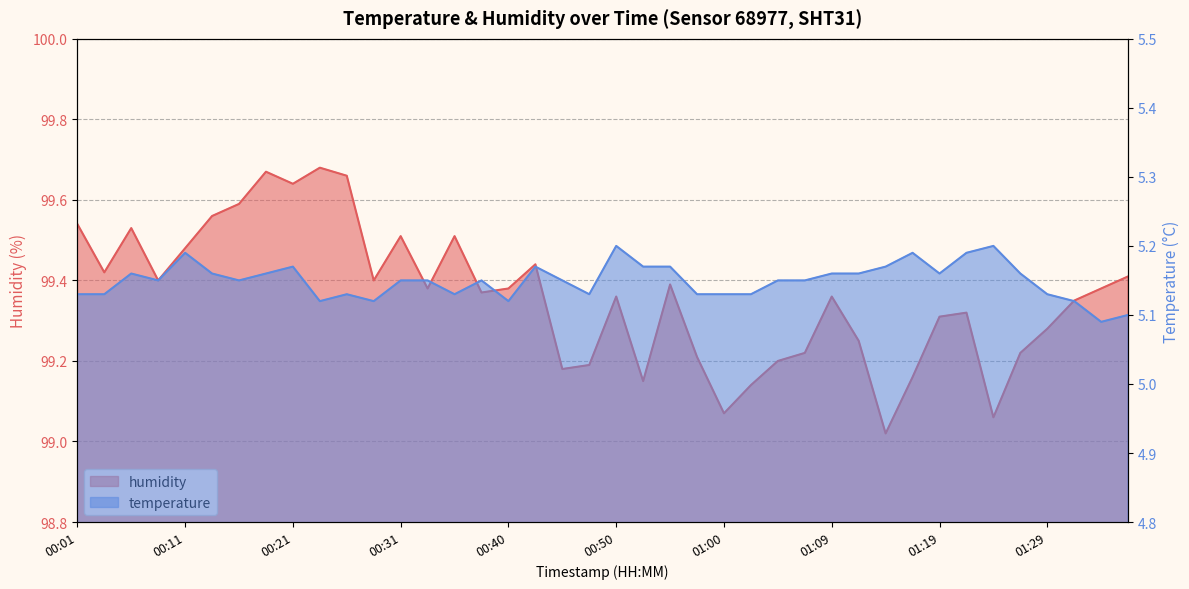

What is the sum of the humidity values at 00:04 and 01:09?

198.8